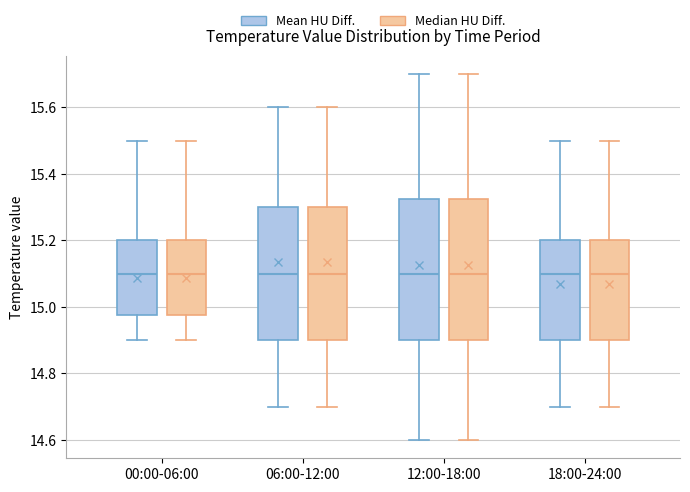

Where does the median line of the box for 18:00-24:00 (Mean HU Diff.) sit on the y-axis? The values are not printed on the chart, so give them approximately, as read against the axis.

15.10